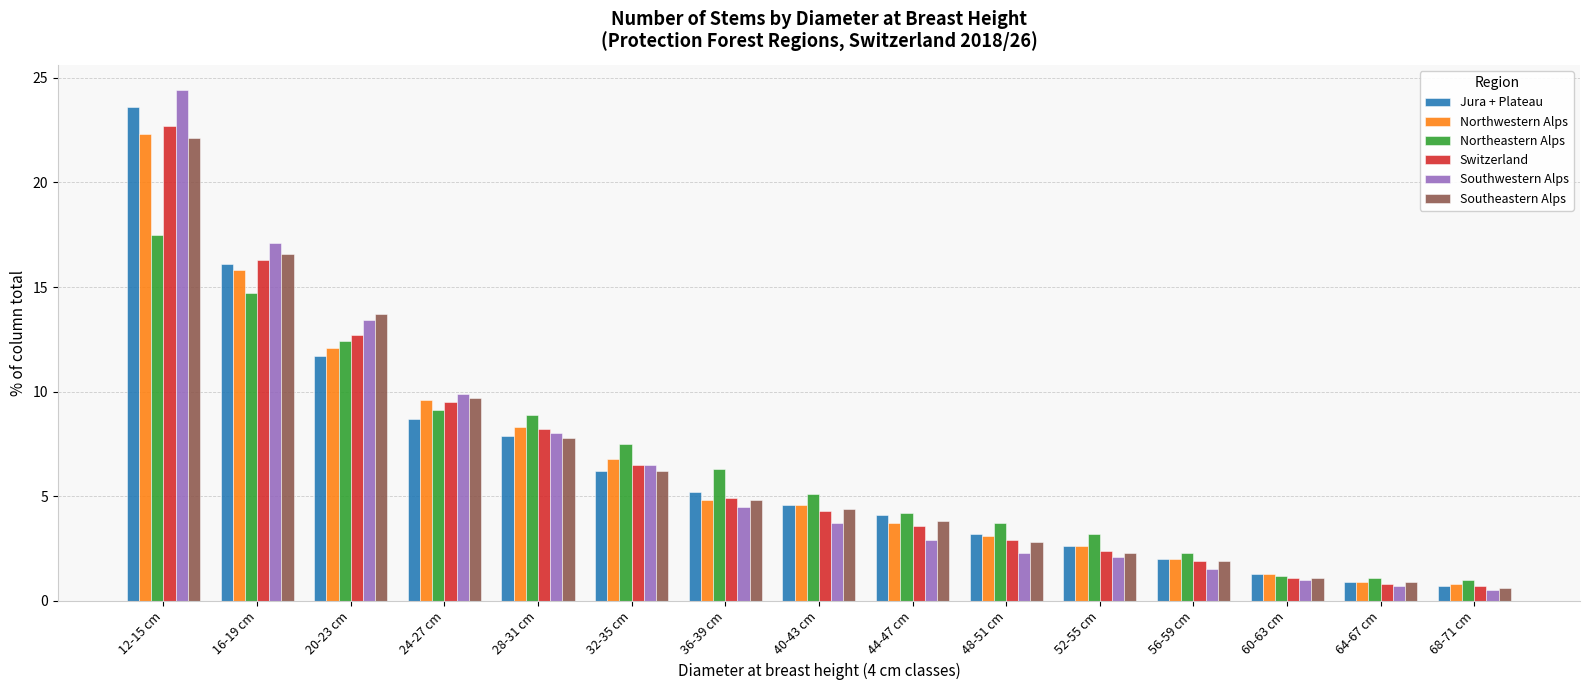

What is the difference between the Southeastern Alps values at 68-71 cm and 24-27 cm?

9.1